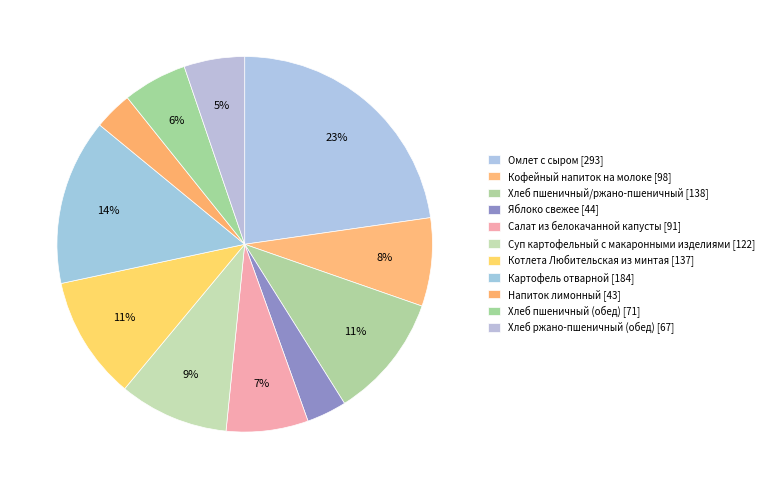

Rank the categories by value from highest to lowest.

Омлет с сыром, Картофель отварной, Хлеб пшеничный/ржано-пшеничный, Котлета Любительская из минтая, Суп картофельный с макаронными изделиями, Кофейный напиток на молоке, Салат из белокачанной капусты, Хлеб пшеничный (обед), Хлеб ржано-пшеничный (обед), Яблоко свежее, Напиток лимонный